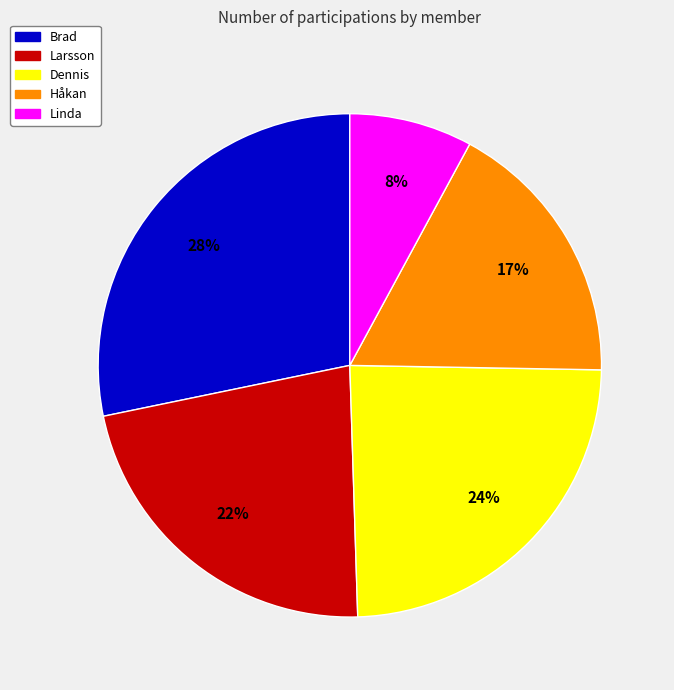

How many slices are in this pie chart?

5